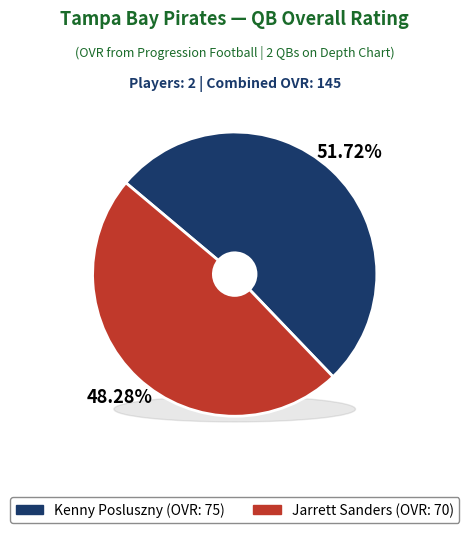

Which category has the smallest portion of the pie?

Jarrett